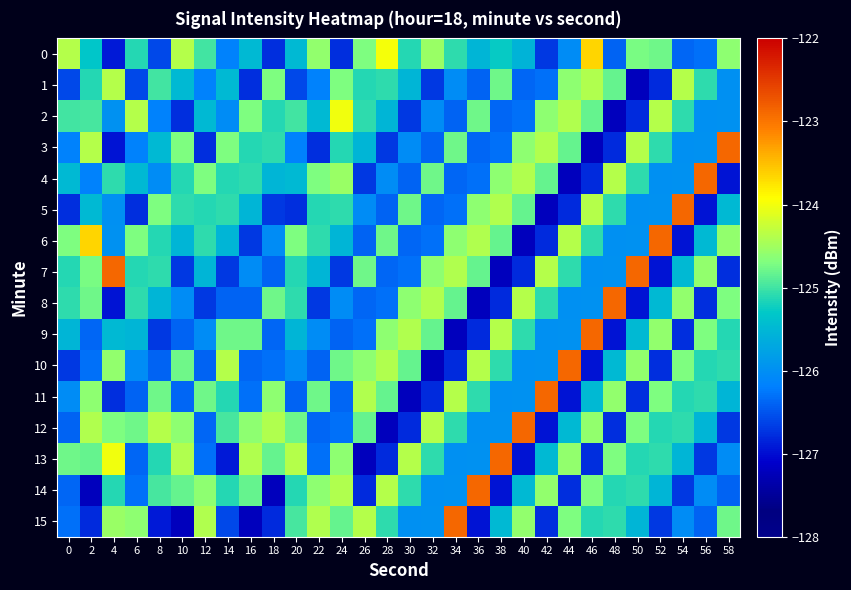

How many data points does each series have?

30